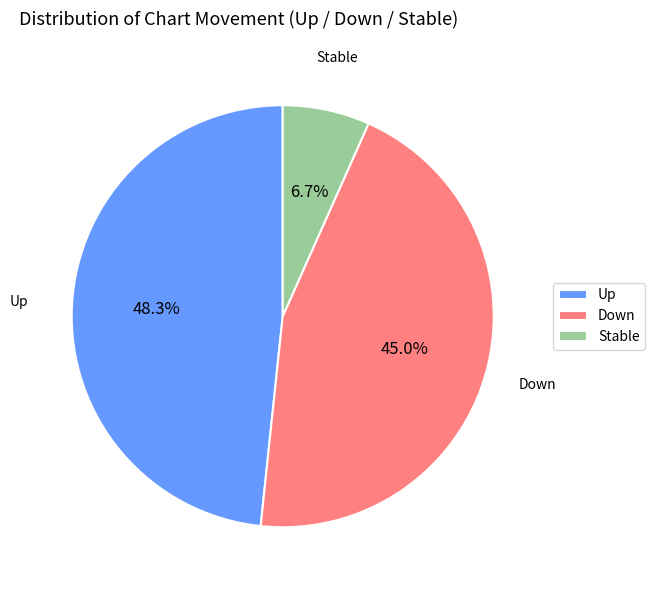

Rank the categories by value from highest to lowest.

Up, Down, Stable